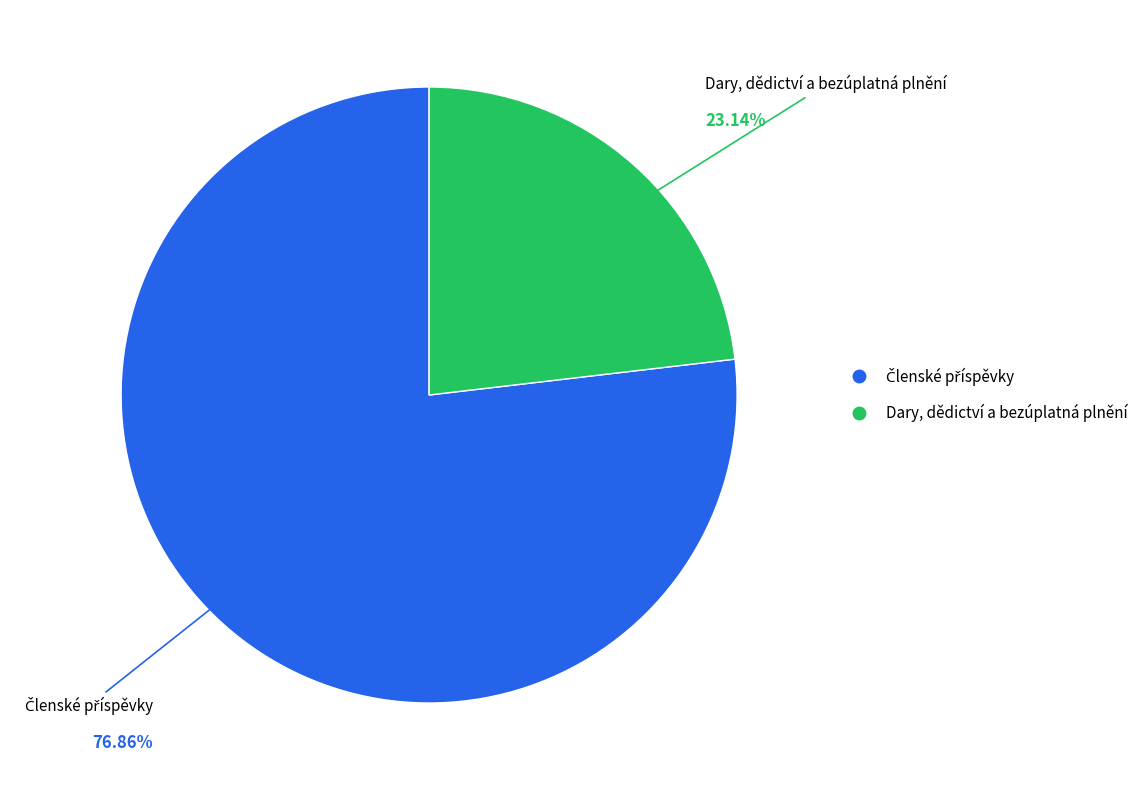

How many segments does this pie chart have?

2